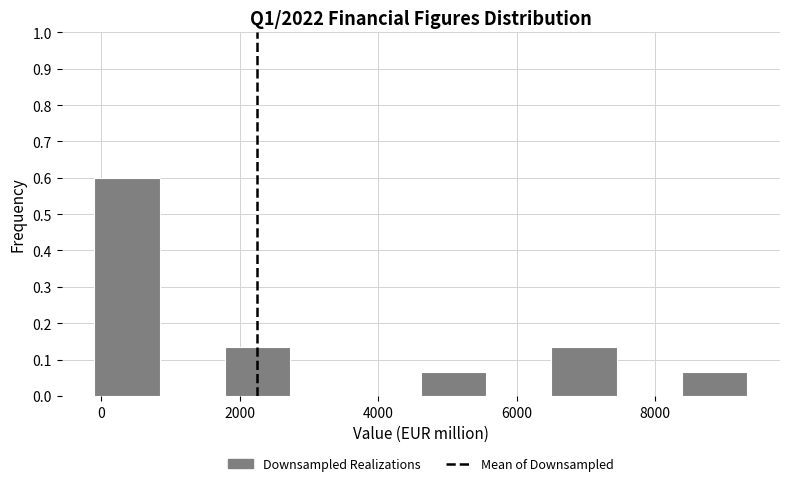

Reading left to right, list every bar in this chart as the range it spans on the x-axis followed by its height. Neither the bar edges nor the heights are printed on the chart, so give them approximately, as read against the axes.

-200 to 800: 0.60
800 to 1800: 0
1800 to 2800: 0.13
2800 to 3600: 0
3600 to 4600: 0
4600 to 5600: 0.07
5600 to 6600: 0
6600 to 7400: 0.13
7400 to 8400: 0
8400 to 9400: 0.07